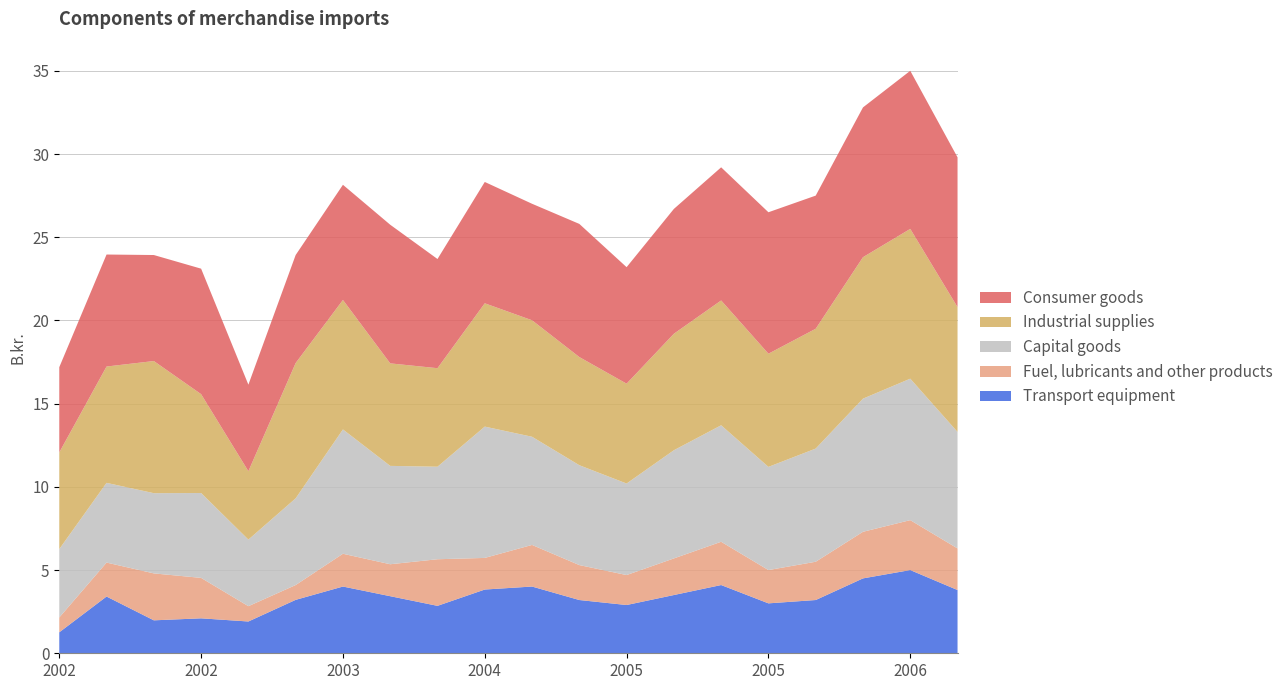

Reading left to right, transcribe all the data shown in this chart.

Transport equipment: 2002-01=1.3	2002-04=3.4	2002-07=2.0	2002-10=2.1	2003-01=1.9	2003-04=3.2	2003-07=4.0	2003-10=3.4	2004-01=2.9	2004-04=3.8	2004-07=4.0	2004-10=3.2	2005-01=2.9	2005-04=3.5	2005-07=4.1	2005-10=3.0	2006-01=3.2	2006-04=4.5	2006-07=5.0	2006-10=3.8
Fuel, lubricants and other products: 2002-01=0.9	2002-04=2.0	2002-07=2.8	2002-10=2.4	2003-01=0.9	2003-04=0.9	2003-07=2.0	2003-10=1.9	2004-01=2.8	2004-04=1.9	2004-07=2.5	2004-10=2.1	2005-01=1.8	2005-04=2.2	2005-07=2.6	2005-10=2.0	2006-01=2.3	2006-04=2.8	2006-07=3.0	2006-10=2.5
Capital goods: 2002-01=4.1	2002-04=4.8	2002-07=4.8	2002-10=5.1	2003-01=4.0	2003-04=5.2	2003-07=7.5	2003-10=5.9	2004-01=5.6	2004-04=7.9	2004-07=6.5	2004-10=6.0	2005-01=5.5	2005-04=6.5	2005-07=7.0	2005-10=6.2	2006-01=6.8	2006-04=8.0	2006-07=8.5	2006-10=7.0
Industrial supplies: 2002-01=5.8	2002-04=7.0	2002-07=7.9	2002-10=5.9	2003-01=4.1	2003-04=8.1	2003-07=7.8	2003-10=6.2	2004-01=5.9	2004-04=7.4	2004-07=7.0	2004-10=6.5	2005-01=6.0	2005-04=7.0	2005-07=7.5	2005-10=6.8	2006-01=7.2	2006-04=8.5	2006-07=9.0	2006-10=7.5
Consumer goods: 2002-01=5.1	2002-04=6.7	2002-07=6.4	2002-10=7.5	2003-01=5.2	2003-04=6.5	2003-07=6.9	2003-10=8.3	2004-01=6.6	2004-04=7.3	2004-07=7.0	2004-10=8.0	2005-01=7.0	2005-04=7.5	2005-07=8.0	2005-10=8.5	2006-01=8.0	2006-04=9.0	2006-07=9.5	2006-10=9.0